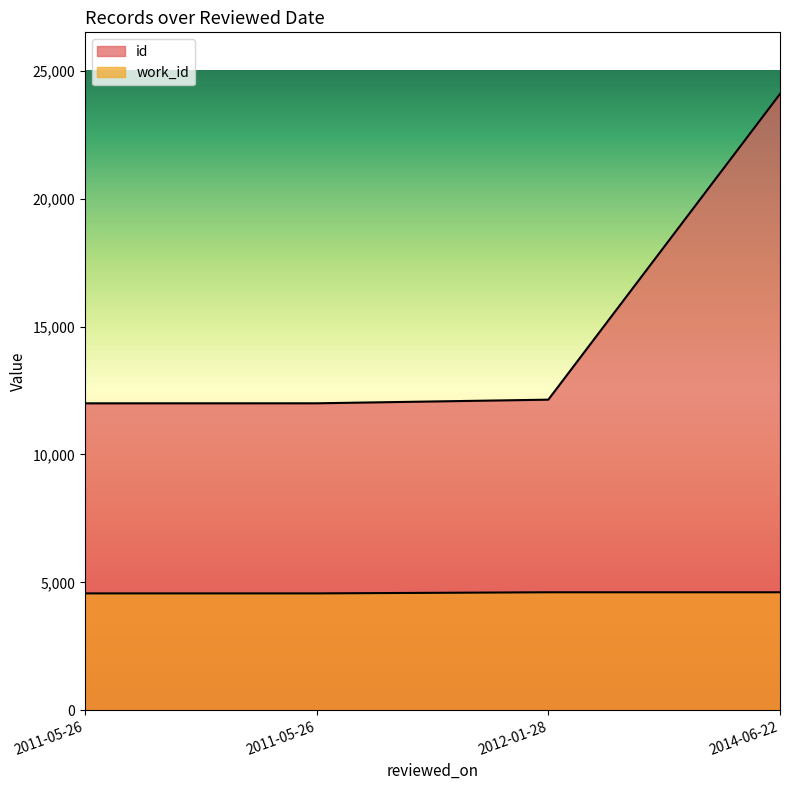

At which label is id closest to 18053?

2012-01-28